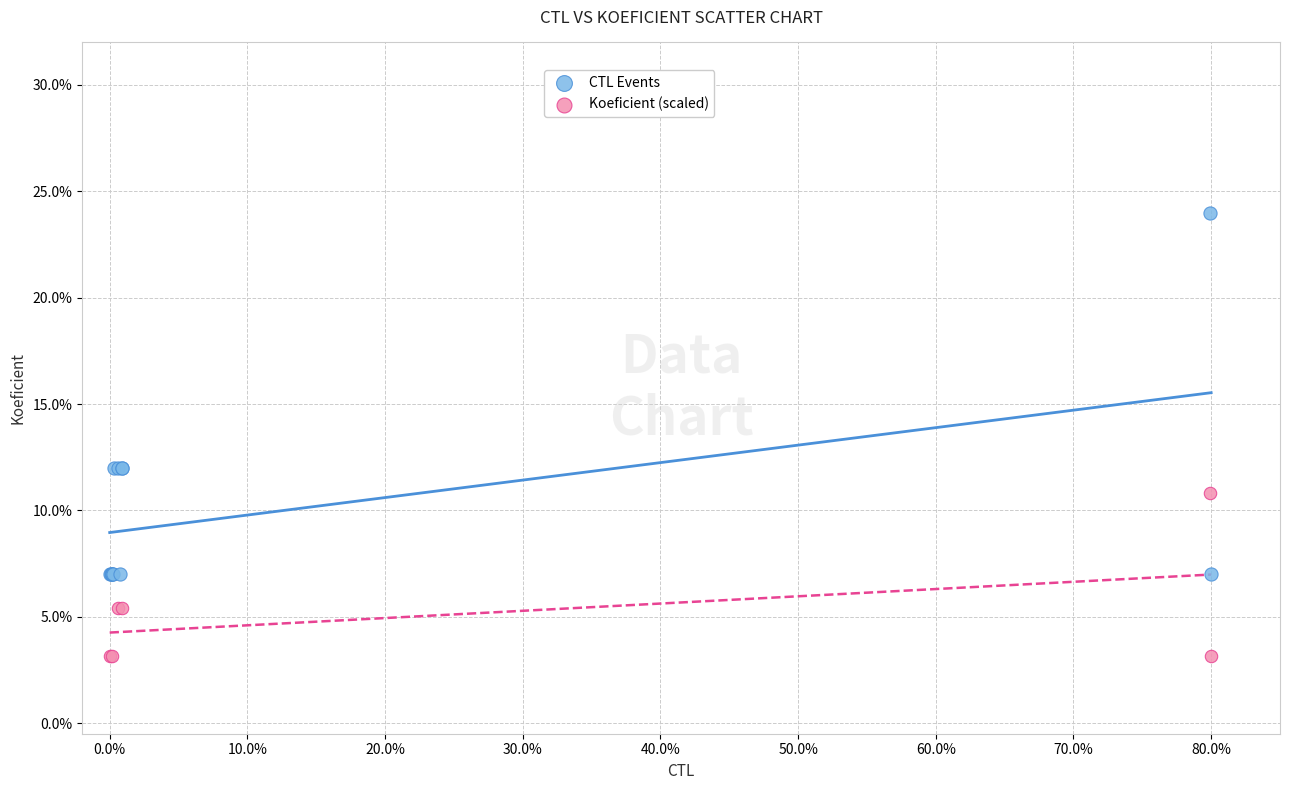

What are all the series names shown in the legend?

CTL Events, Koeficient (scaled)